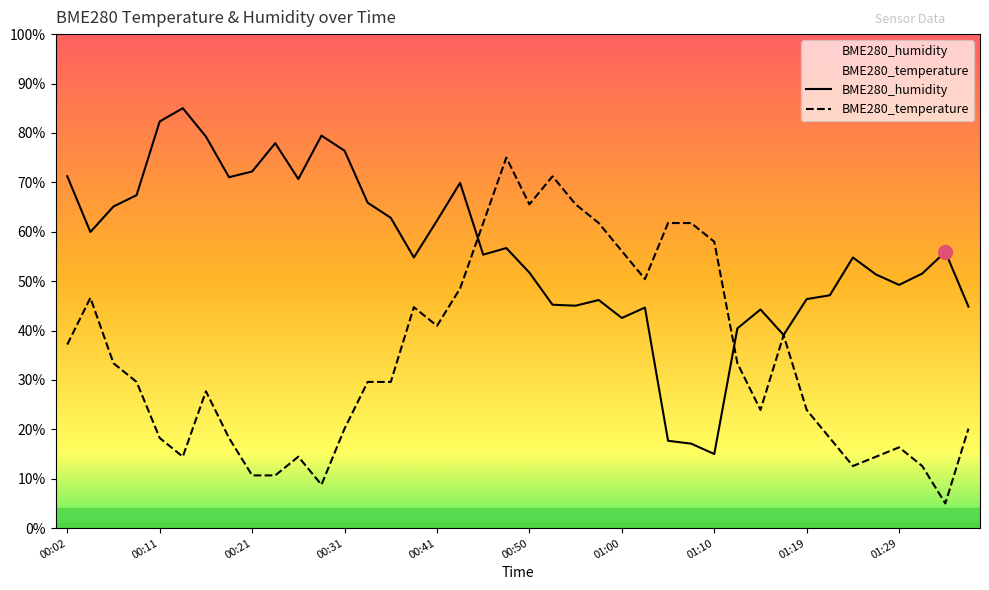

What is the difference between the second highest and minimum values in the BME280_humidity series?

67.3